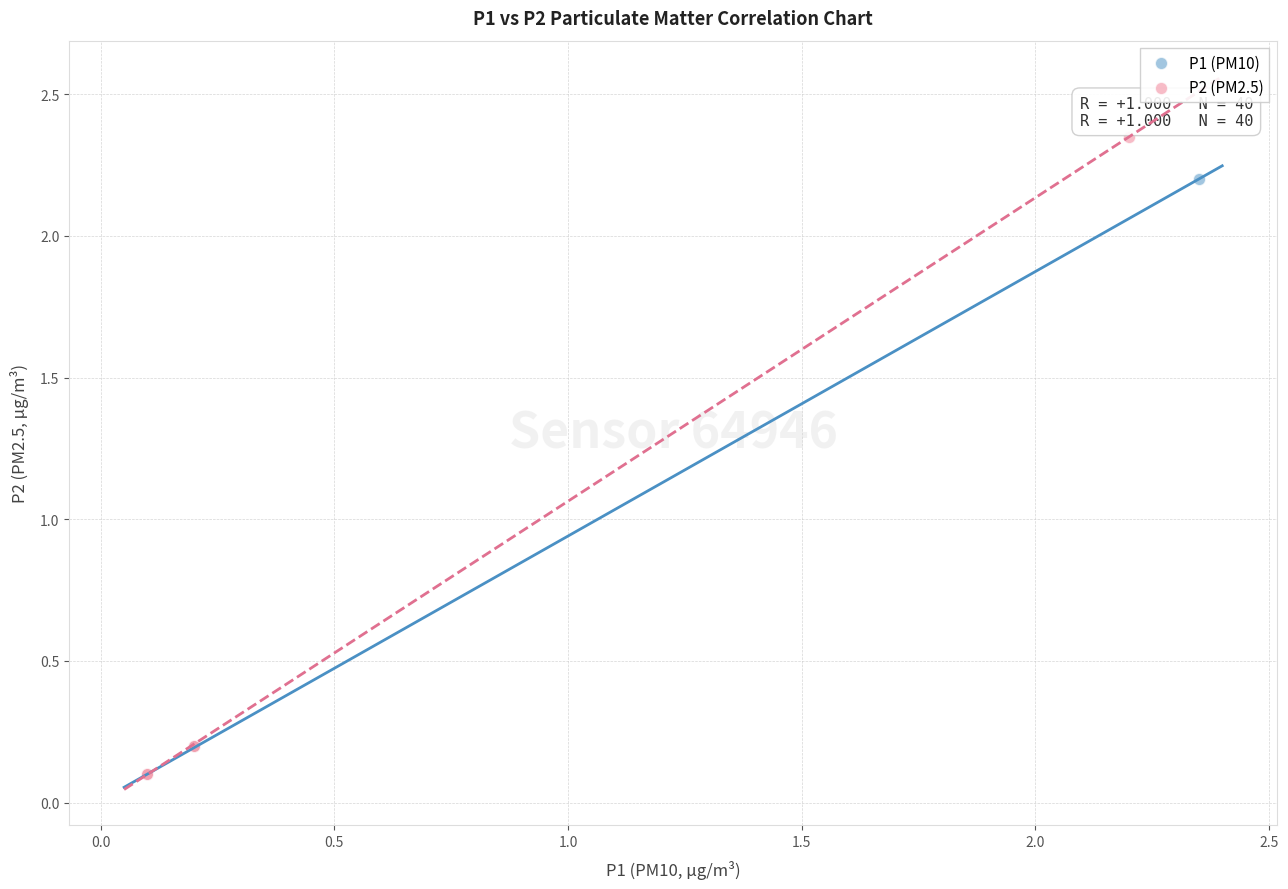

What are all the series names shown in the legend?

P1 (PM10), P2 (PM2.5)